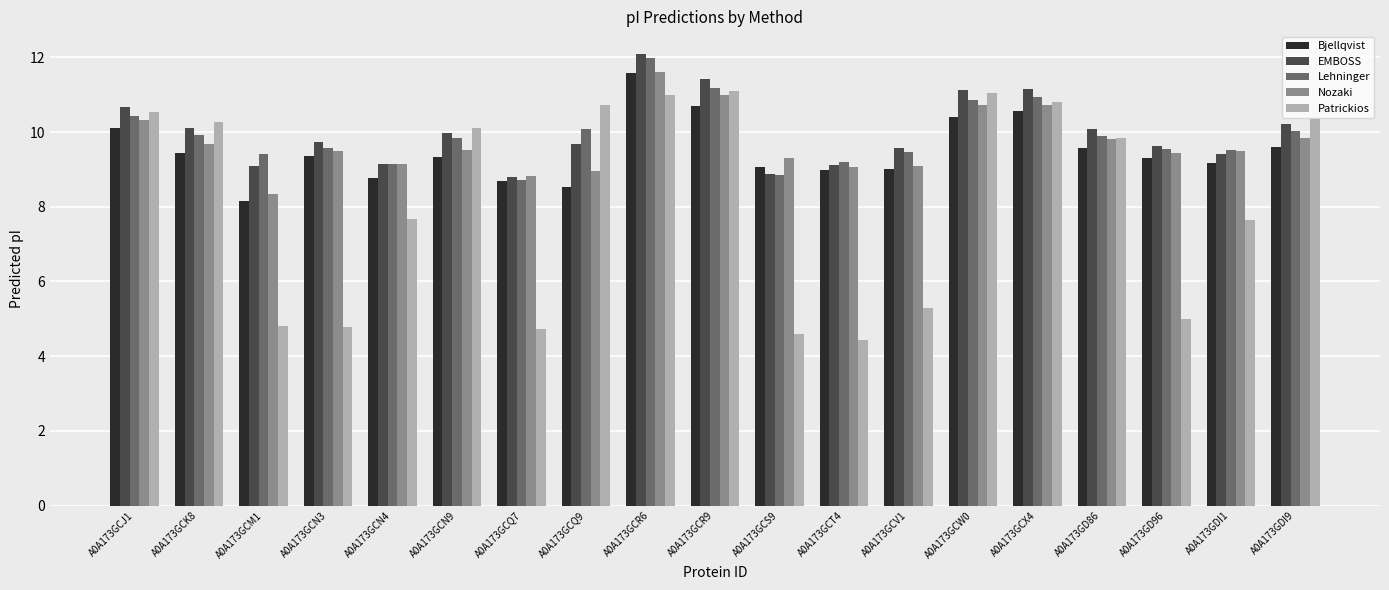

How many values in the Lehninger series are below 9?

2